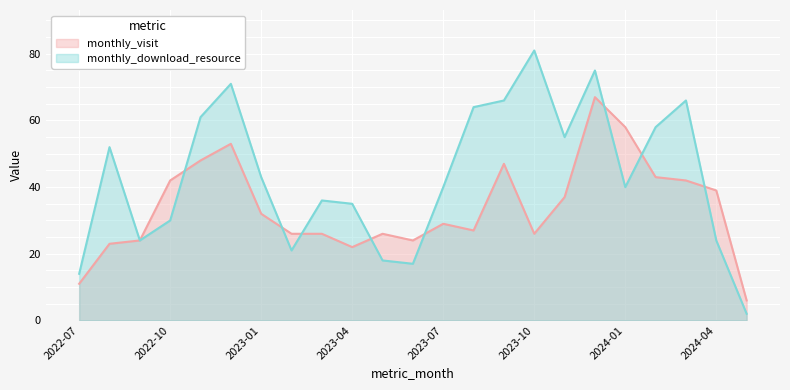

What is the label of the 23rd point from the right?

2022-07